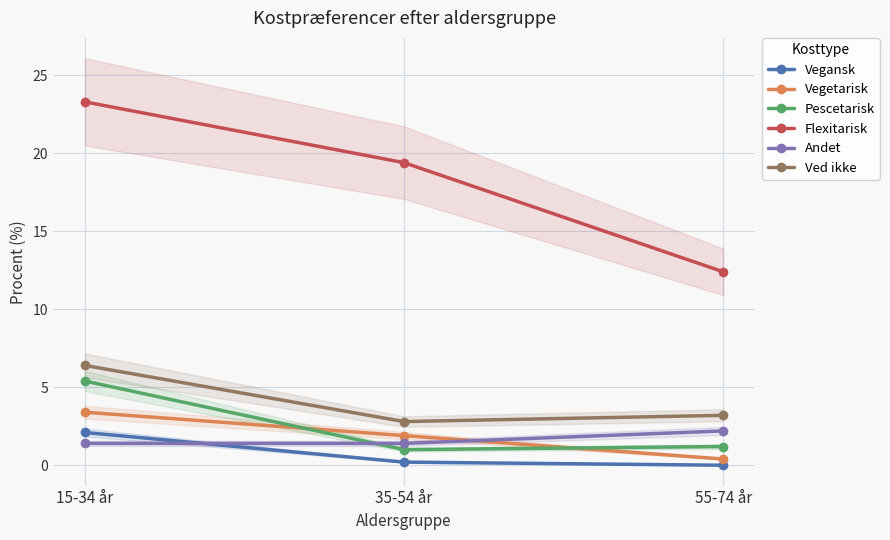

Where does the Vegetarisk series first go above 1?

15-34 år